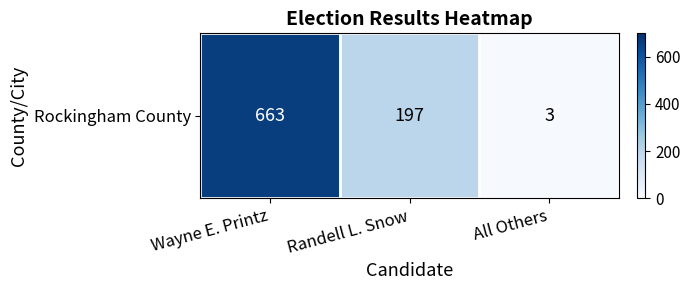

Which category has the lowest value across all series?

All Others